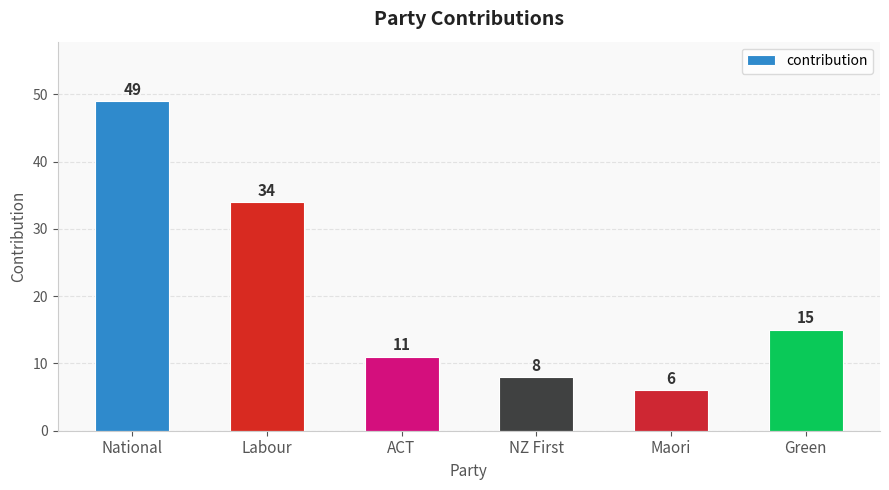

Count the number of categories in the chart.

6